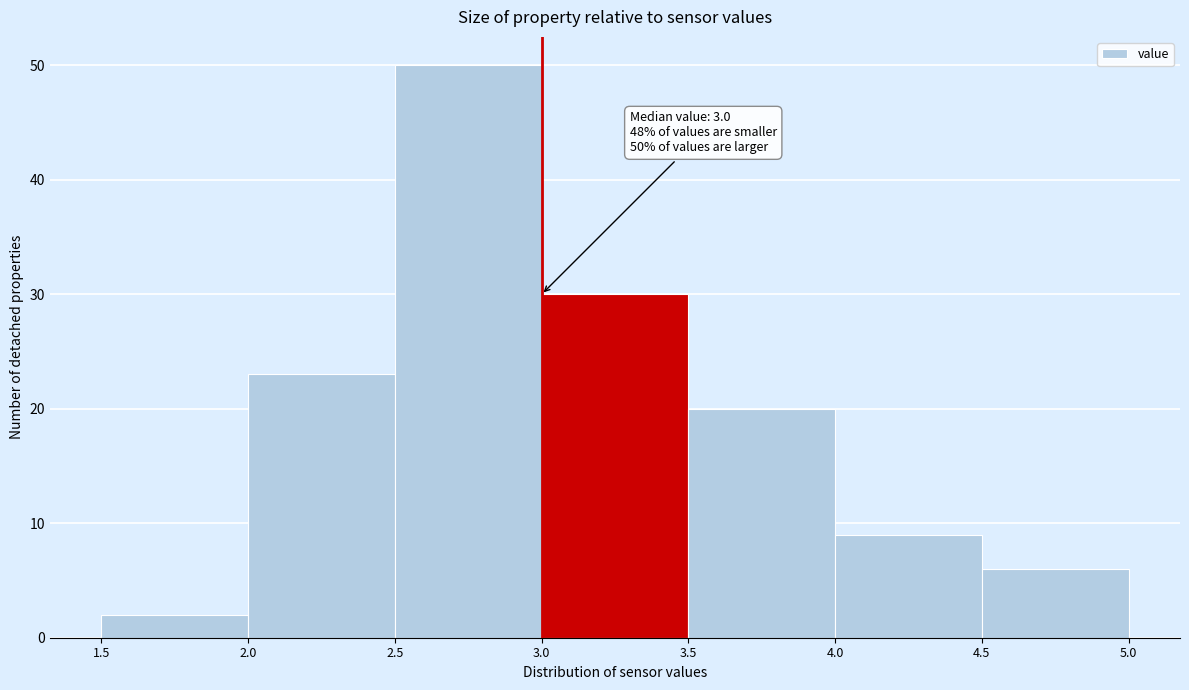

Over which range of the x-axis is the bar tallest?

2.5 to 3.0